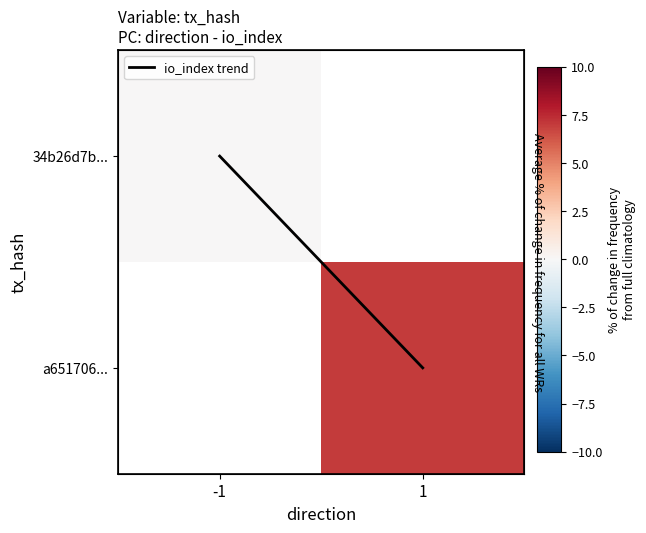

What is the difference between the io_index trend values at -1 and 1?

1.0